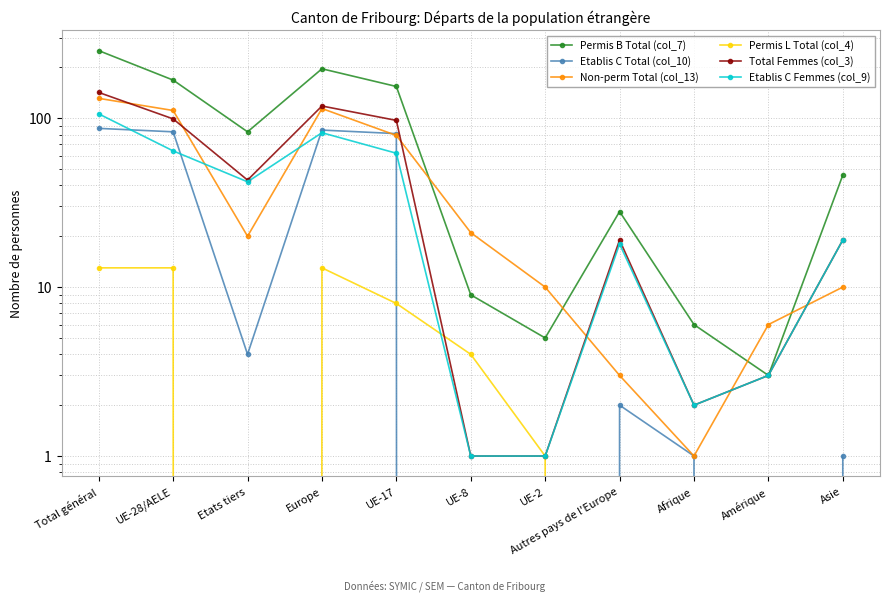

Reading left to right, list all the values displayed in this chart.

Permis B Total (col_7): Total général=251	UE-28/AELE=168	Etats tiers=83	Europe=196	UE-17=154	UE-8=9	UE-2=5	Autres pays de l'Europe=28	Afrique=6	Amérique=3	Asie=46
Etablis C Total (col_10): Total général=87	UE-28/AELE=83	Etats tiers=4	Europe=85	UE-17=81	UE-8=0	UE-2=0	Autres pays de l'Europe=2	Afrique=1	Amérique=0	Asie=1
Non-perm Total (col_13): Total général=131	UE-28/AELE=111	Etats tiers=20	Europe=114	UE-17=79	UE-8=21	UE-2=10	Autres pays de l'Europe=3	Afrique=1	Amérique=6	Asie=10
Permis L Total (col_4): Total général=13	UE-28/AELE=13	Etats tiers=0	Europe=13	UE-17=8	UE-8=4	UE-2=1	Autres pays de l'Europe=0	Afrique=0	Amérique=0	Asie=0
Total Femmes (col_3): Total général=142	UE-28/AELE=99	Etats tiers=43	Europe=118	UE-17=97	UE-8=1	UE-2=1	Autres pays de l'Europe=19	Afrique=2	Amérique=3	Asie=19
Etablis C Femmes (col_9): Total général=106	UE-28/AELE=64	Etats tiers=42	Europe=82	UE-17=62	UE-8=1	UE-2=1	Autres pays de l'Europe=18	Afrique=2	Amérique=3	Asie=19